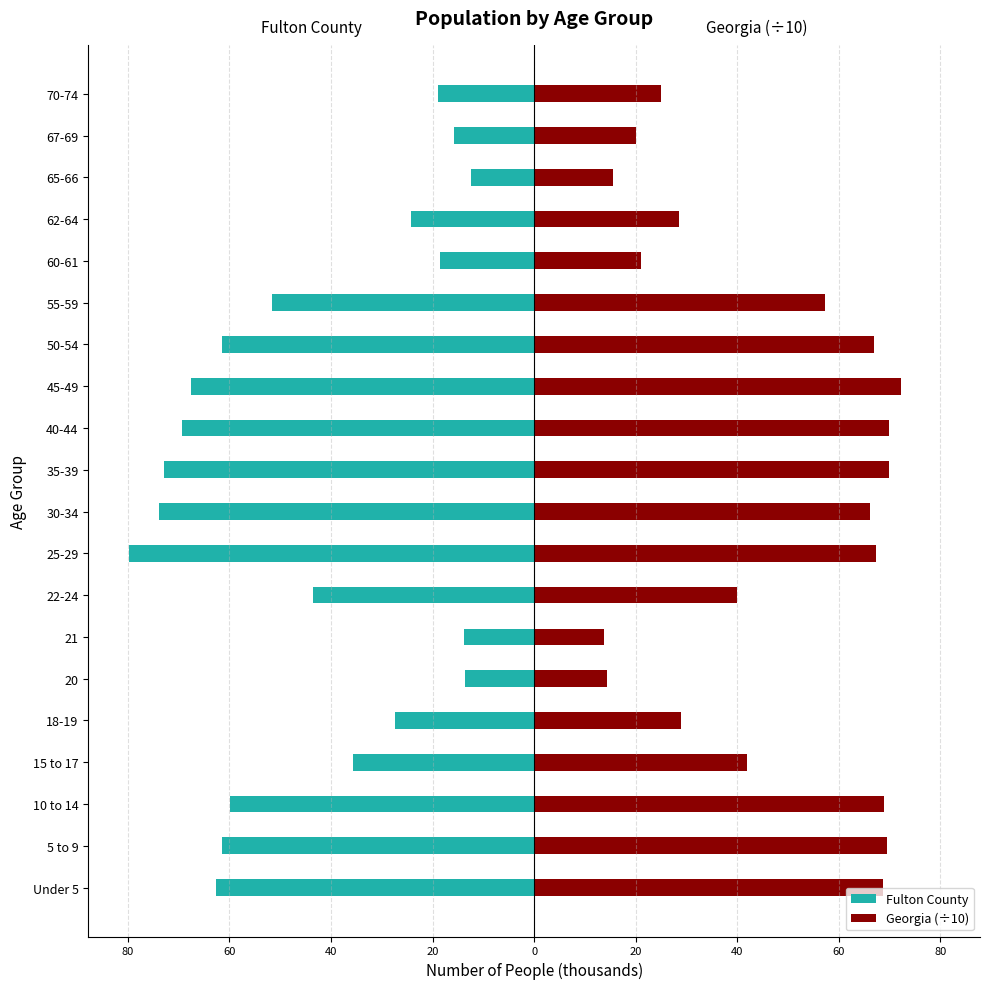

How many groups of bars are there?

20